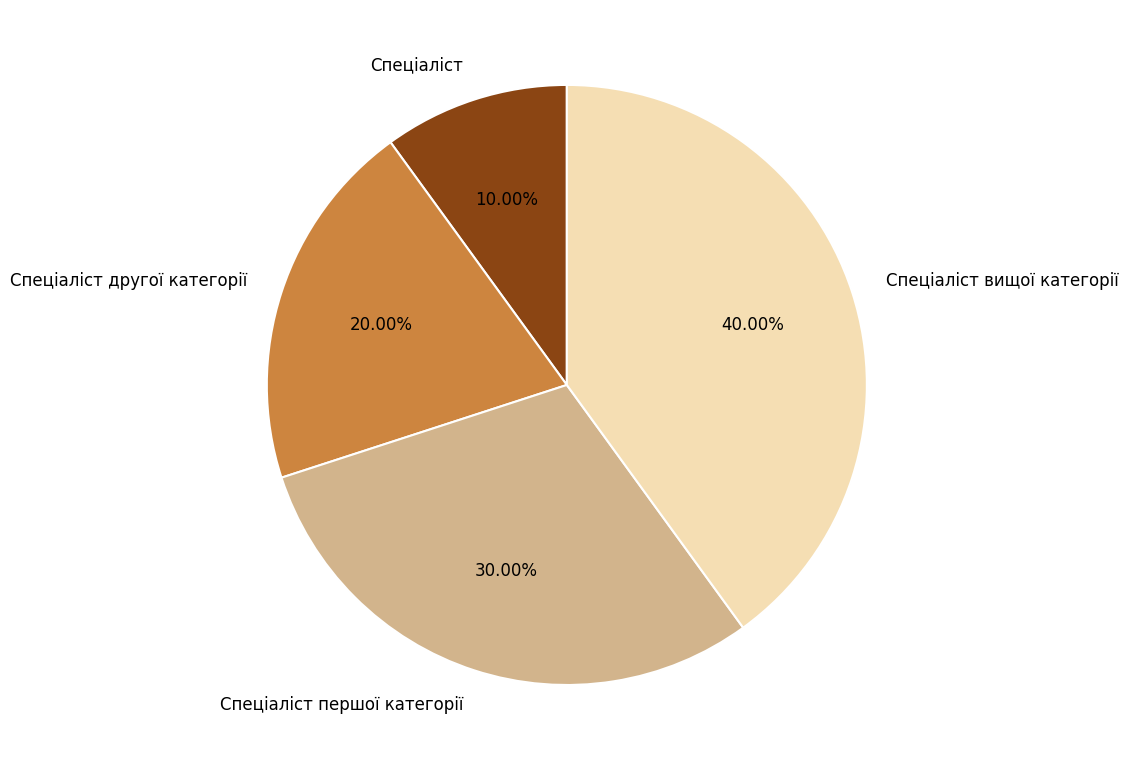

What is the total percentage of Спеціаліст другої категорії and Спеціаліст?

30.0%